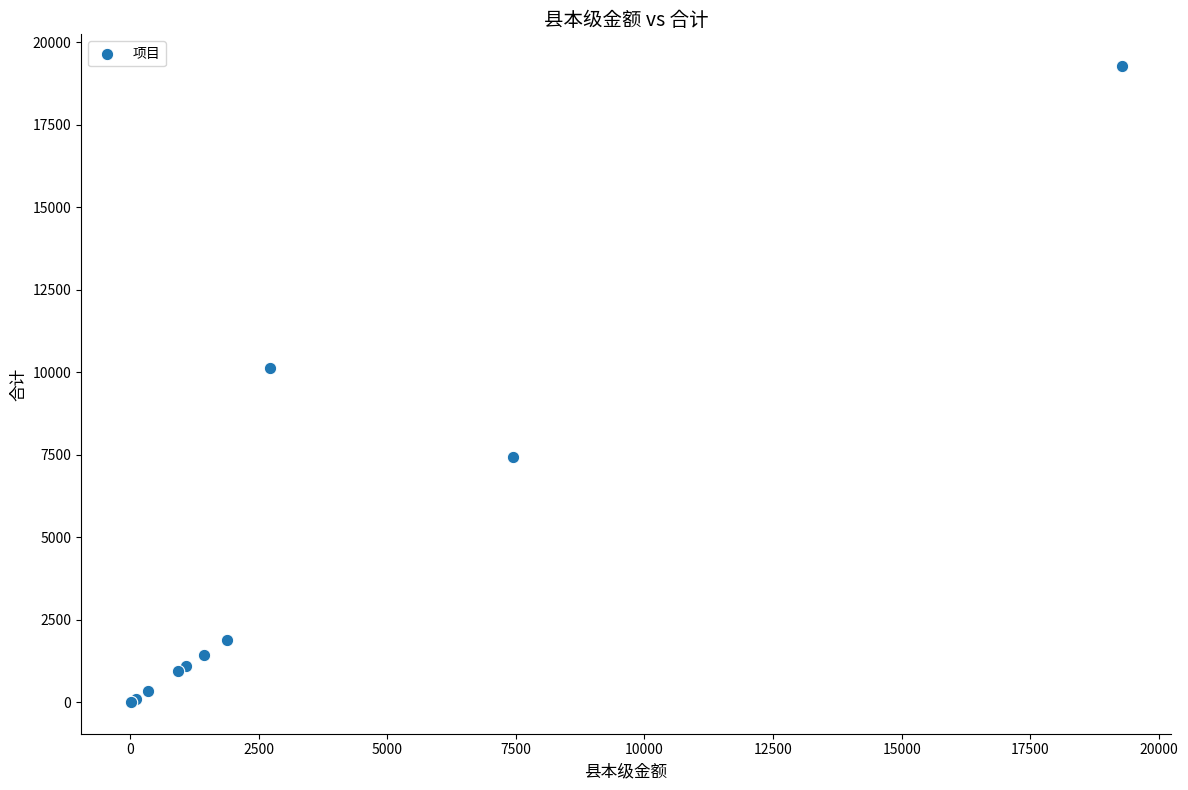

What Y value in the scatter plot is closest to 9643?

10137.0